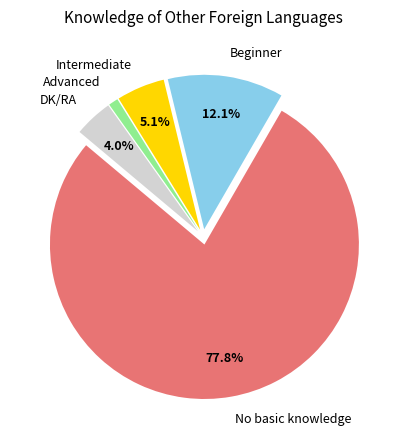

Count the number of slices in the pie.

5